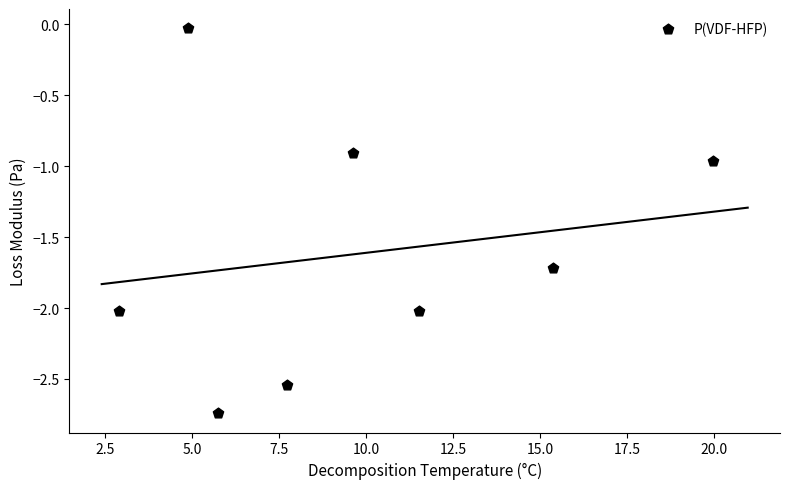

What is the average X value?

9.7